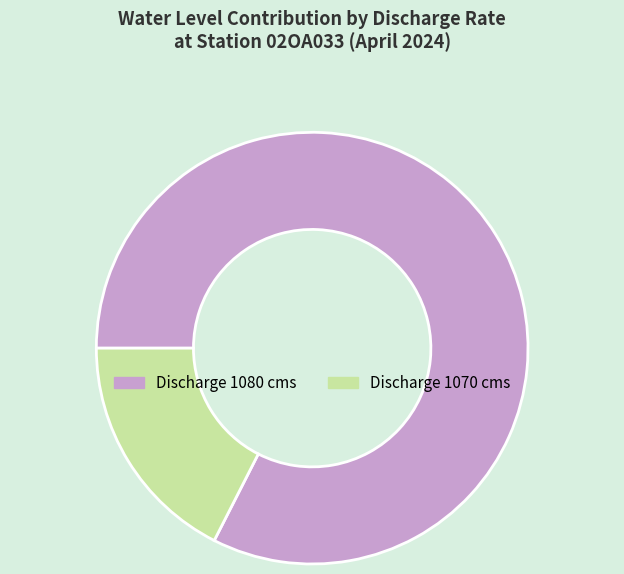

Do Discharge 1080 cms and Discharge 1070 cms together represent more than half of the pie?

Yes